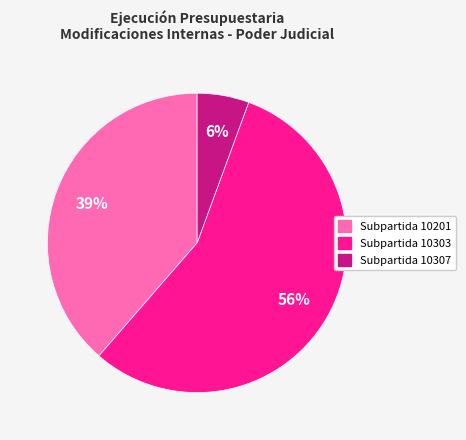

Is there a majority slice in this chart?

Yes